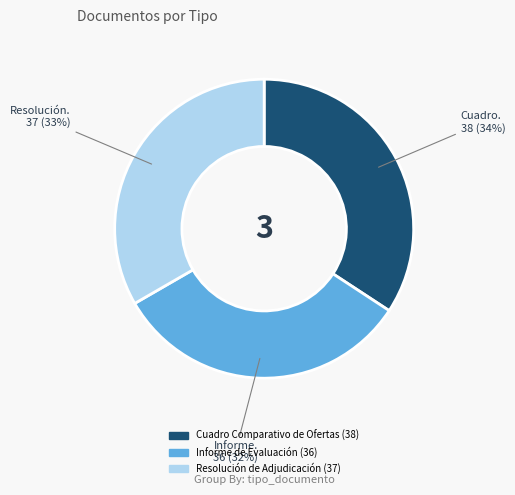

Which has a higher value, Resolución de Adjudicación or Informe de Evaluación?

Resolución de Adjudicación